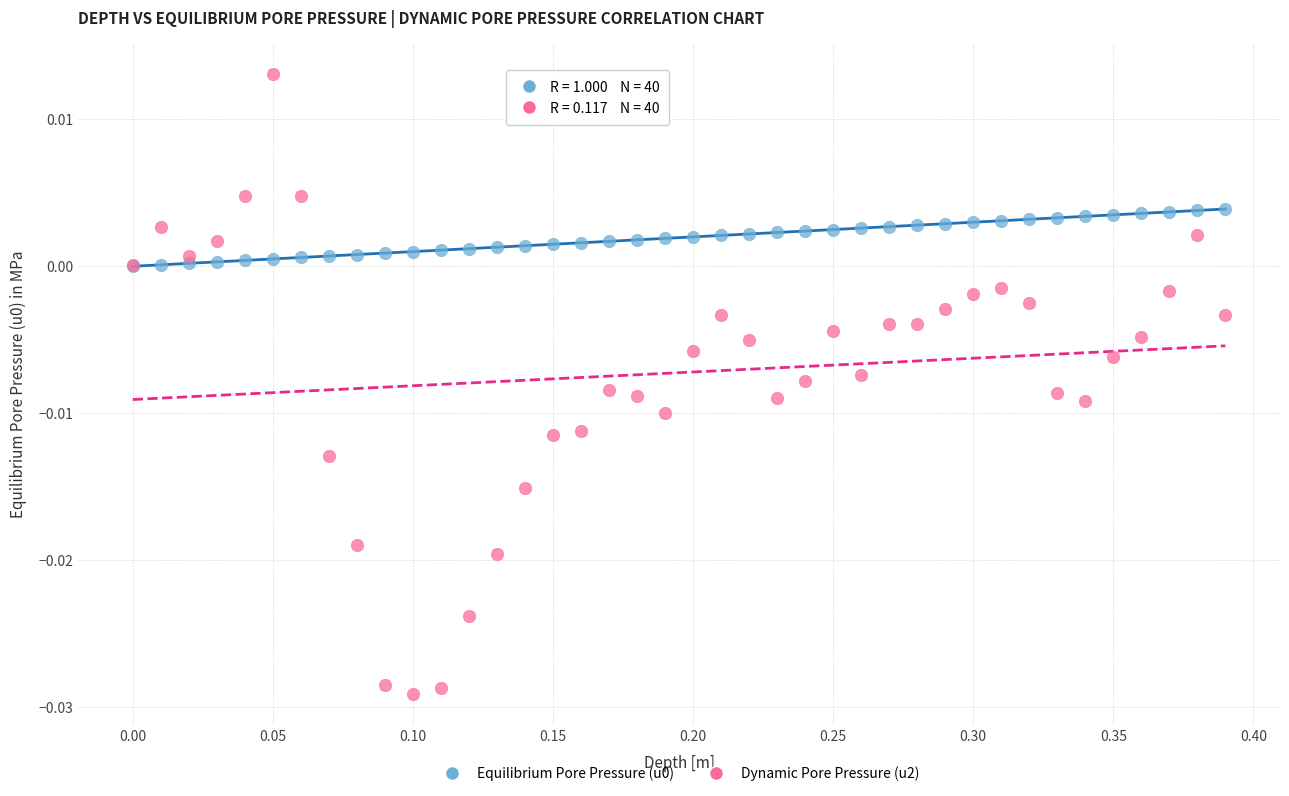

Which series has the largest Y range (max minus min)?

Dynamic Pore Pressure (u2)